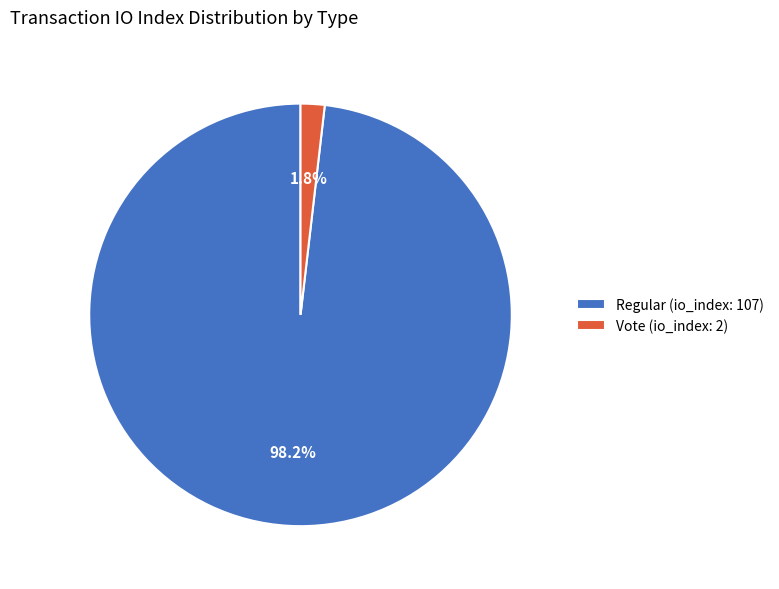

What is the majority slice?

Regular (io_index: 107)